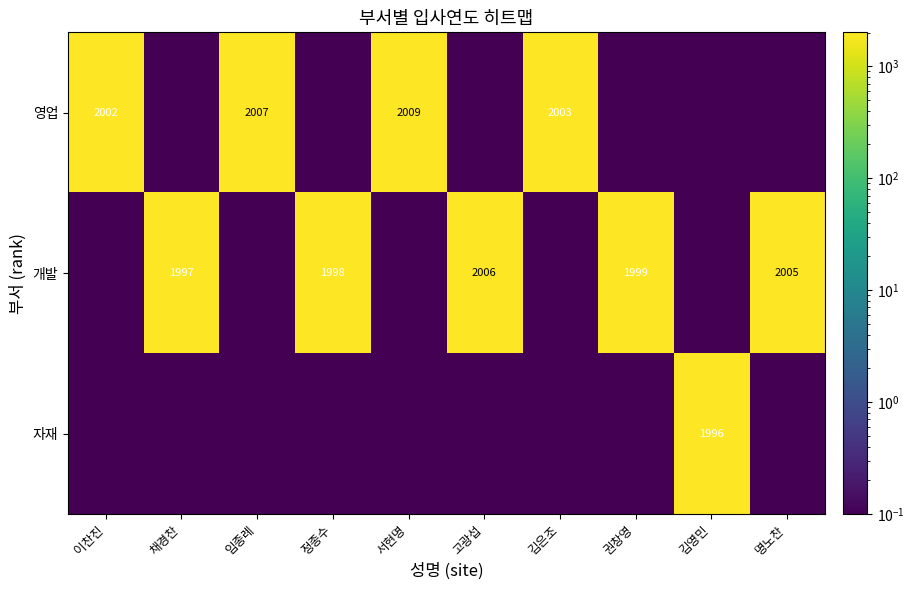

The 개발 series shows 518.5 at 명노찬. True or false?

False